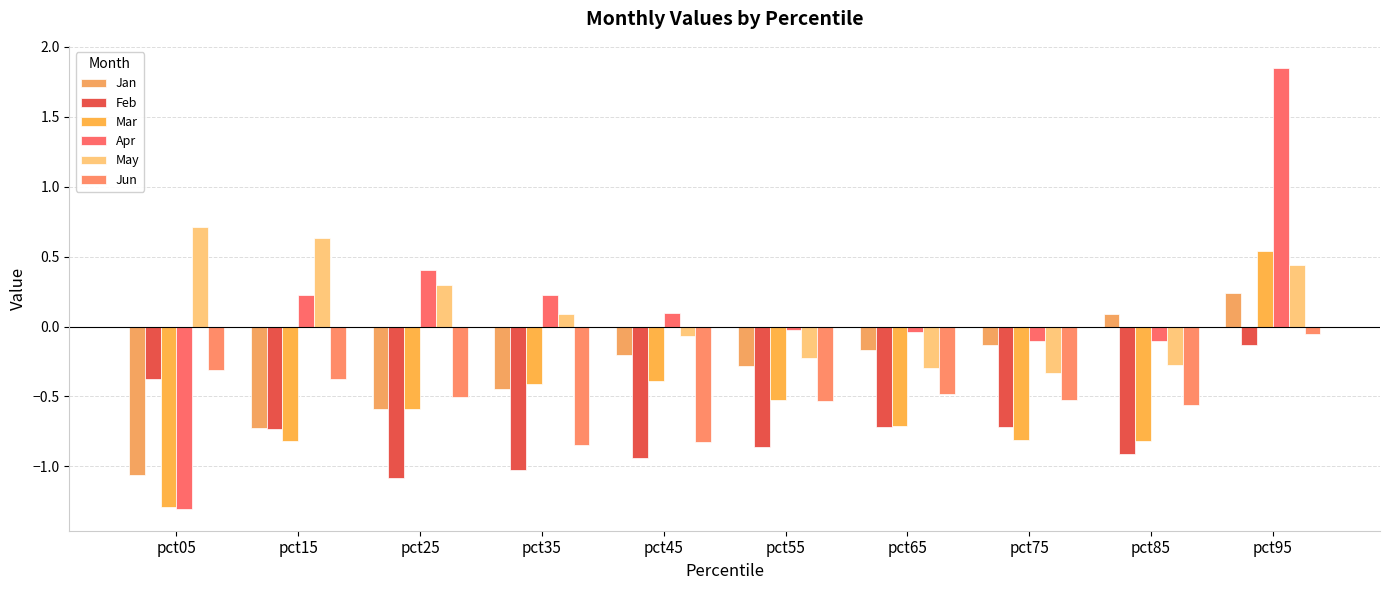

The value of Mar at pct95 is 0.5. True or false?

True